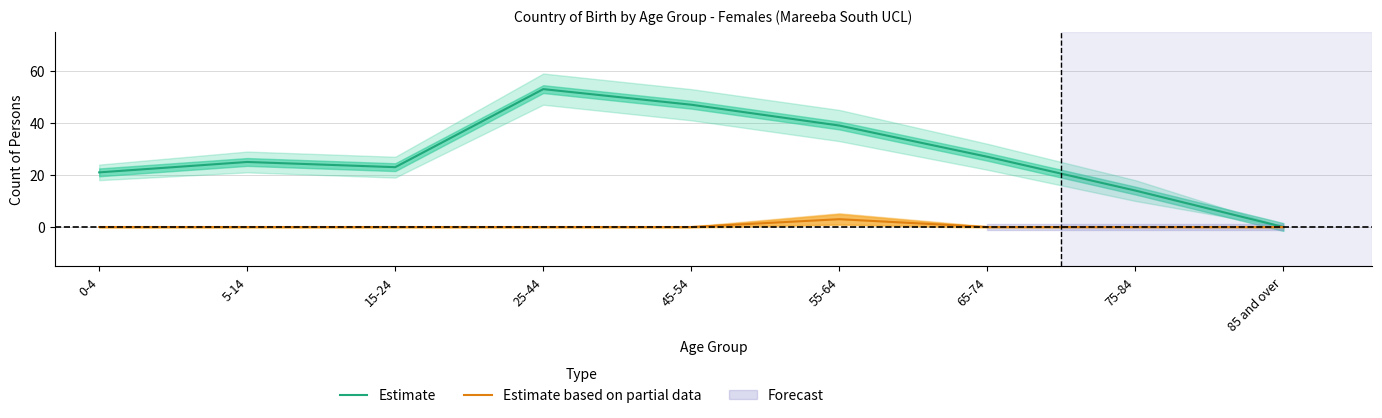

List the series in order of their overall mean, highest first.

Estimate, Estimate based on partial data